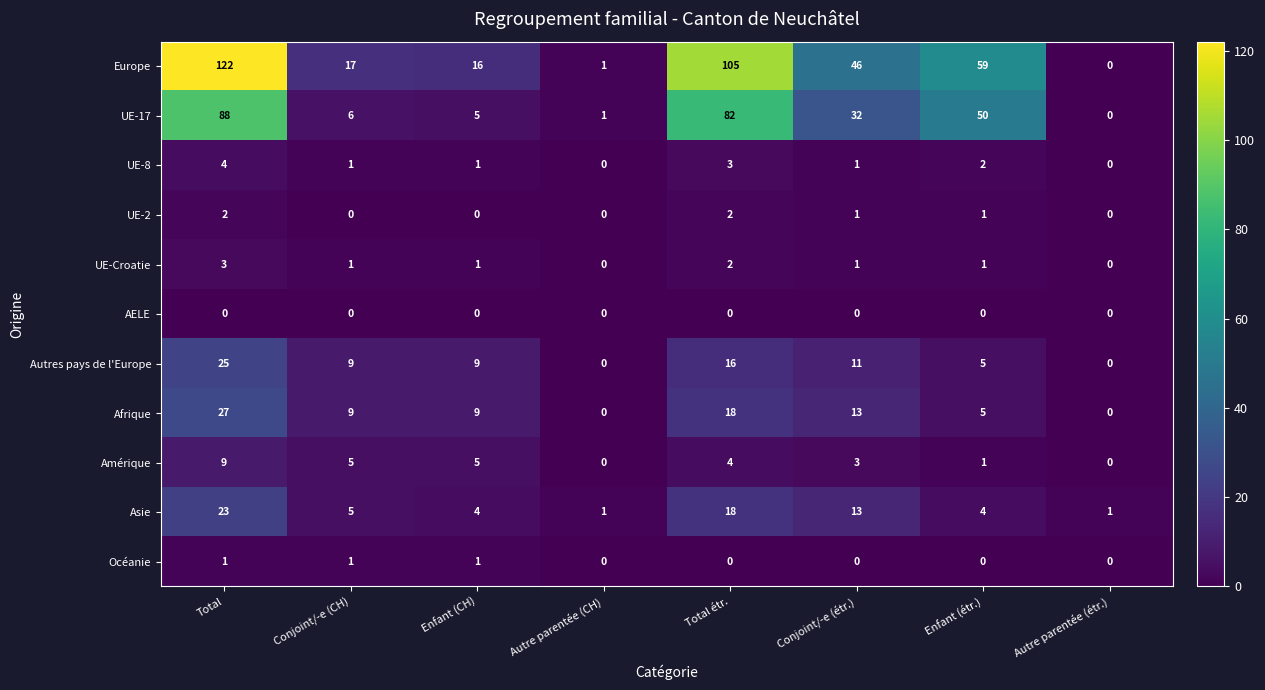

What is the difference between the highest and lowest values at Autre parentée (CH)?

1